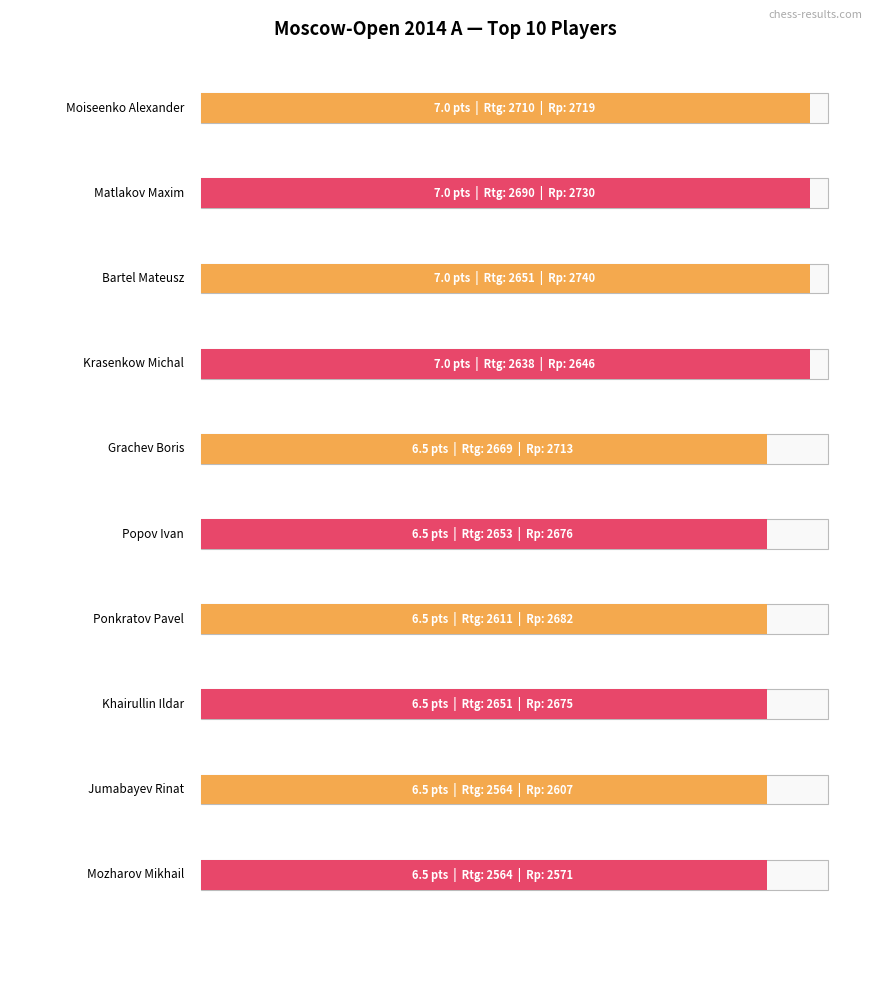

How many series are shown in this chart?

1